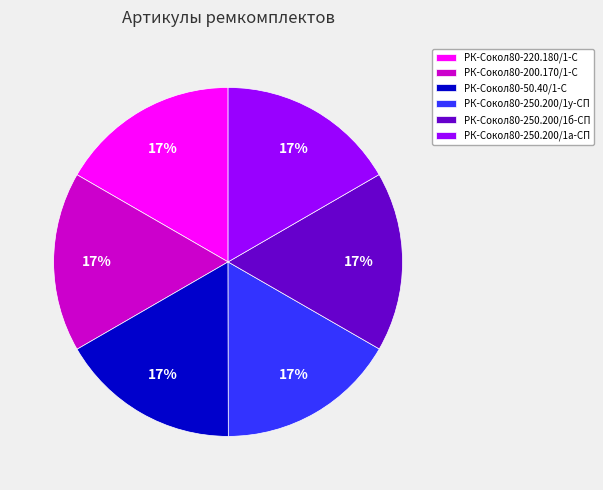

Is it true that РК-Сокол80-220.180/1-С is 17% of the pie?

True